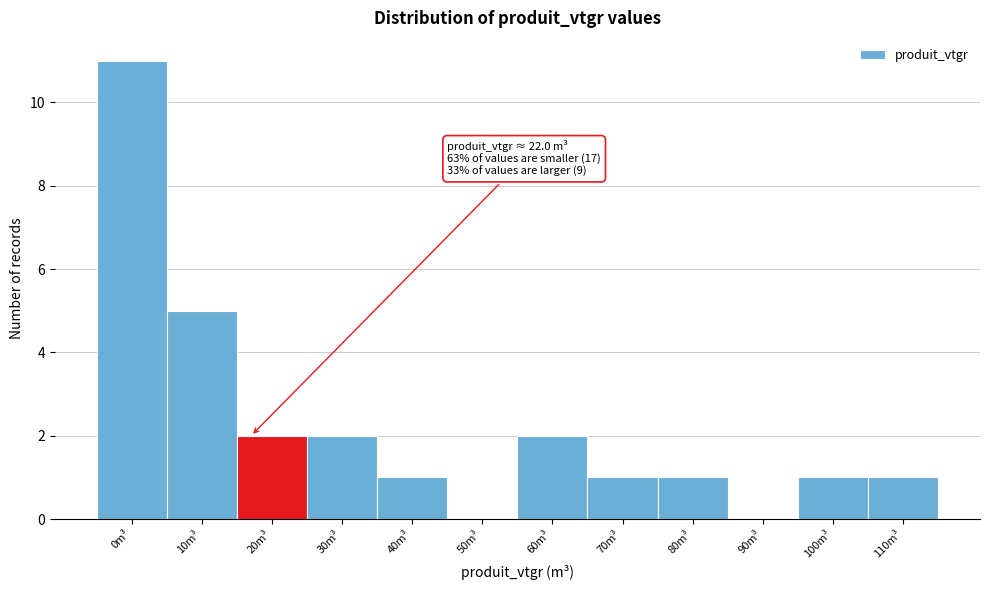

Reading left to right, what are all the values shown in this chart?

0m³=11	10m³=5	20m³=2	30m³=2	40m³=1	50m³=0	60m³=2	70m³=1	80m³=1	90m³=0	100m³=1	110m³=1